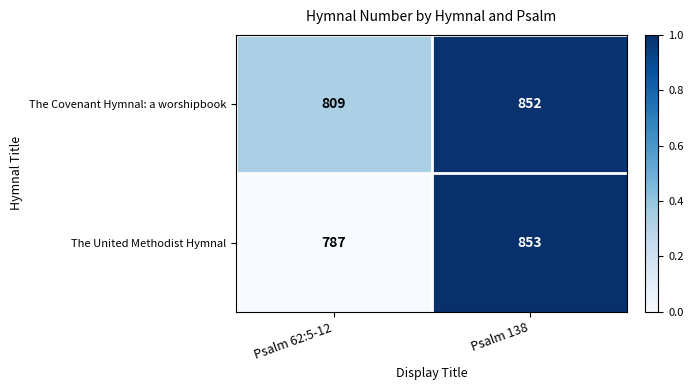

At Psalm 138, list the series in order from smallest to largest.

The Covenant Hymnal: a worshipbook, The United Methodist Hymnal